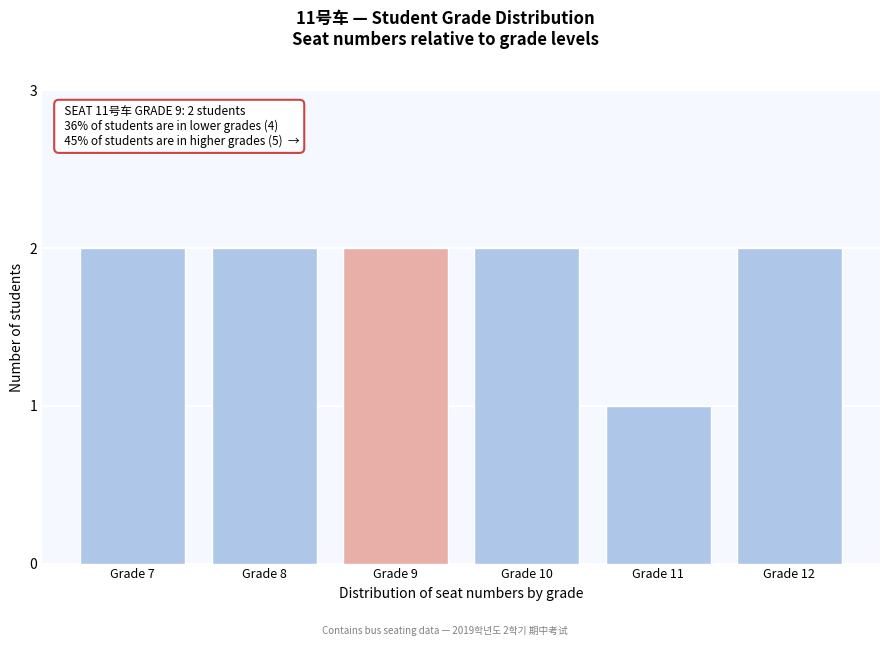

Reading left to right, list all the values displayed in this chart.

2	2	2	2	1	2